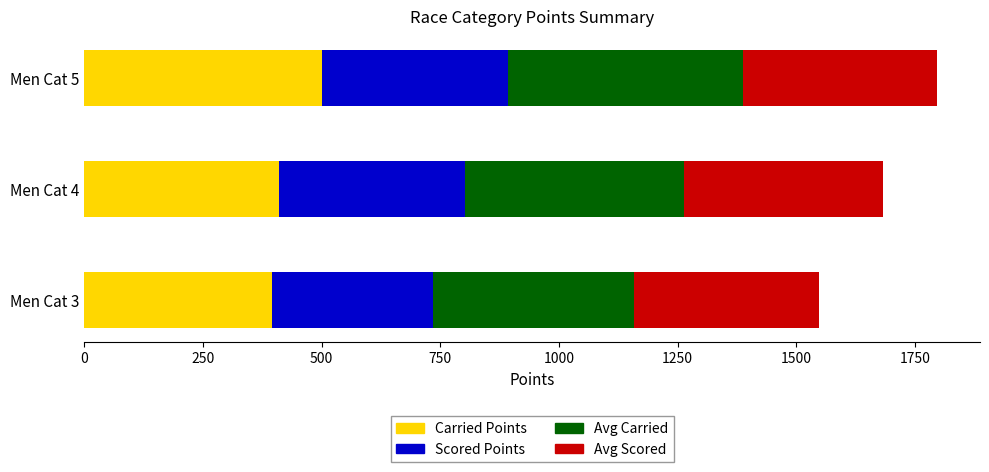

At which label does Carried Points reach its peak?

Men Cat 5